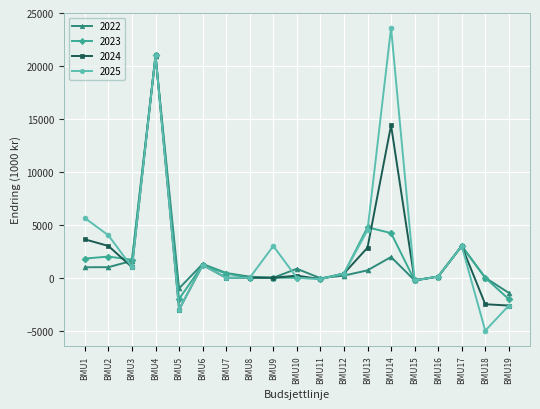

True or false: 2024 has more than 2 points higher than both neighbors.

True